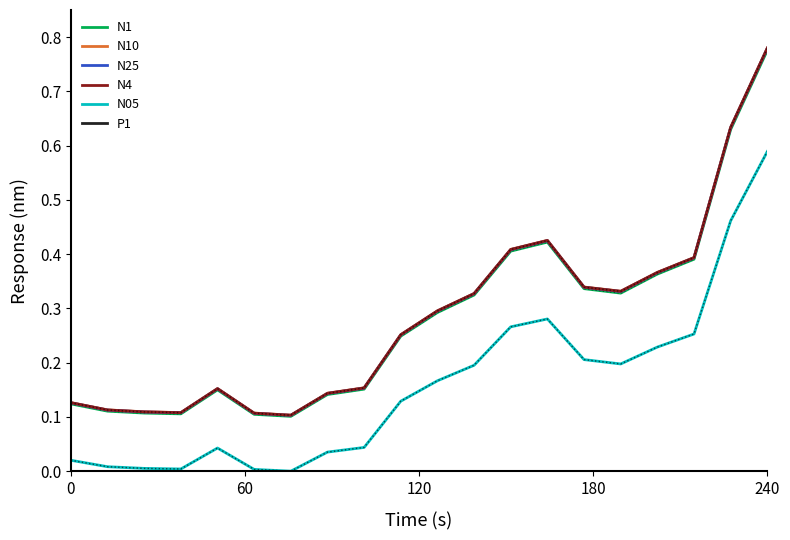

How many lines are shown in the chart?

6